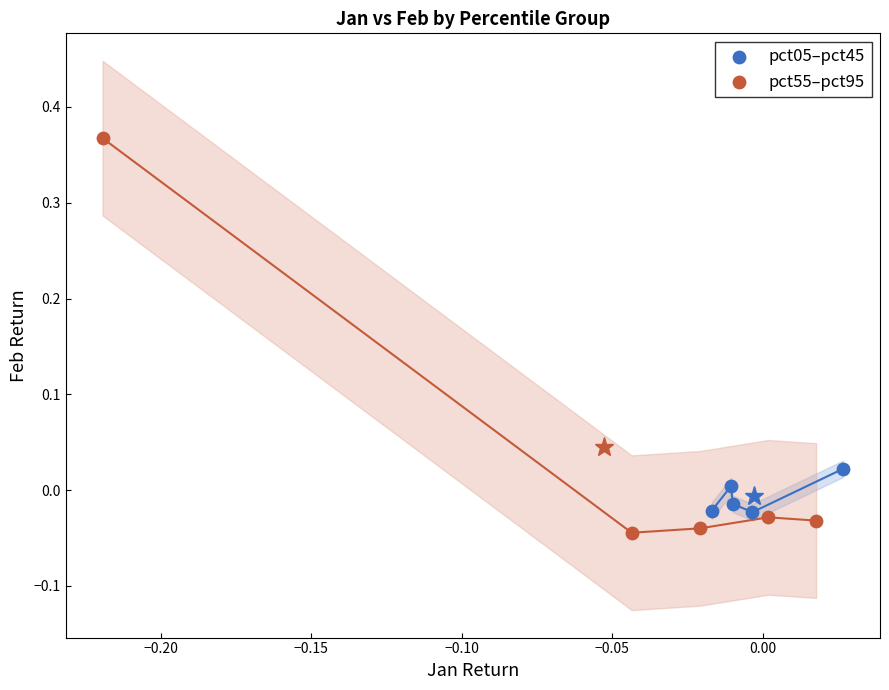

Which series reaches the maximum Y coordinate?

pct55–pct95